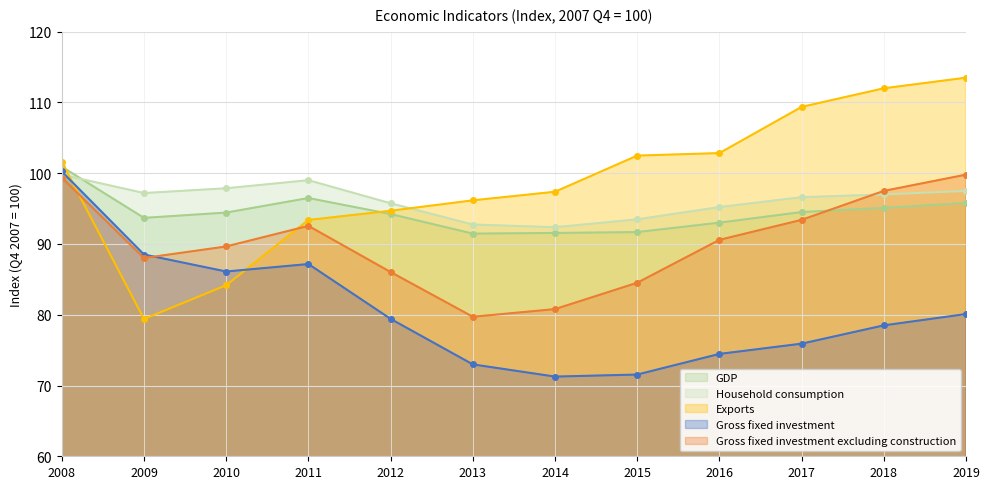

How many values in the Household consumption series are below 97?

6